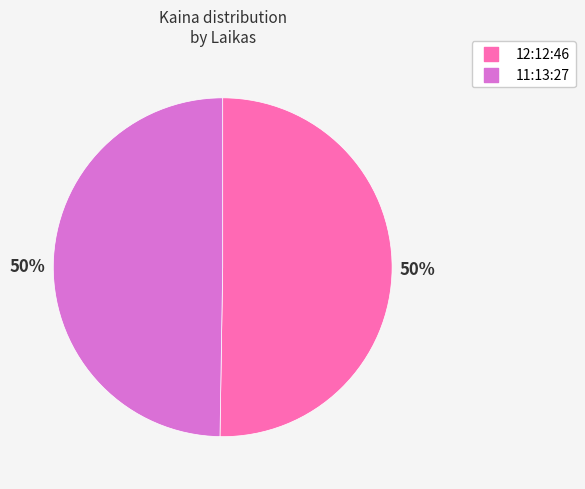

What is the ratio of the value at 11:13:27 to the value at 12:12:46?

1.0